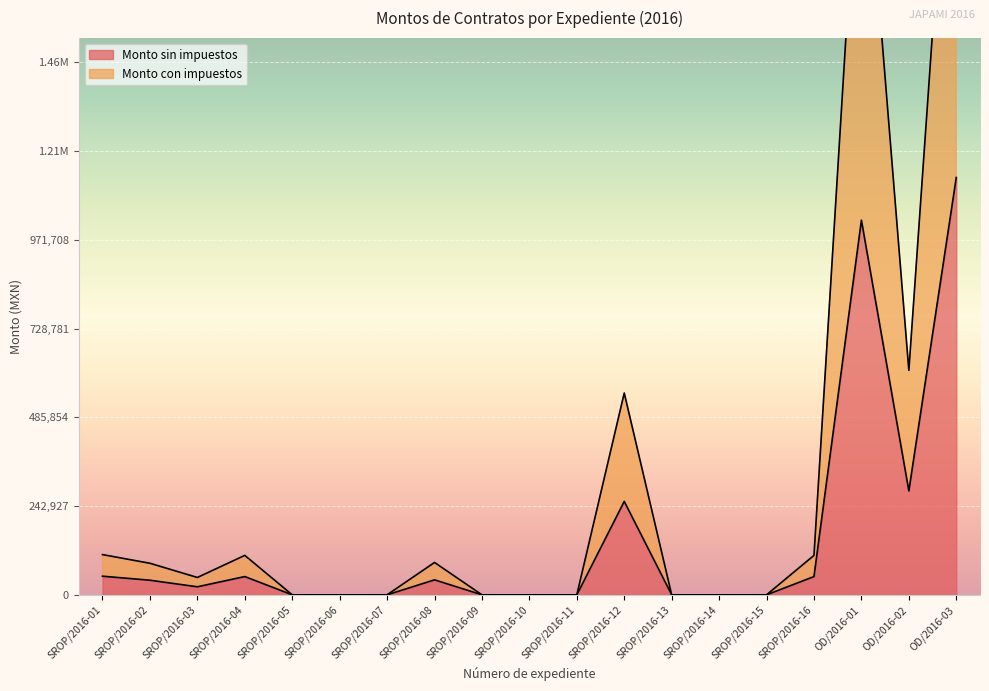

How many lines are shown in the chart?

2